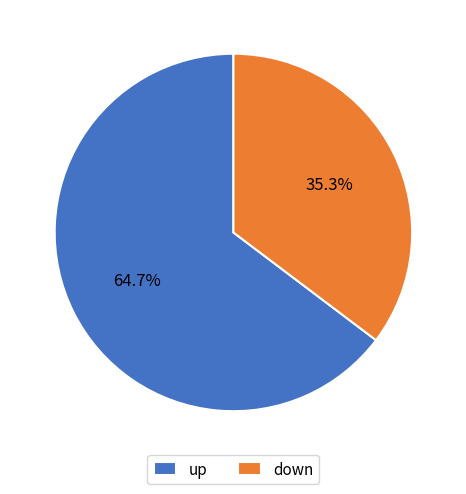

The down slice represents 23% of the pie. True or false?

False